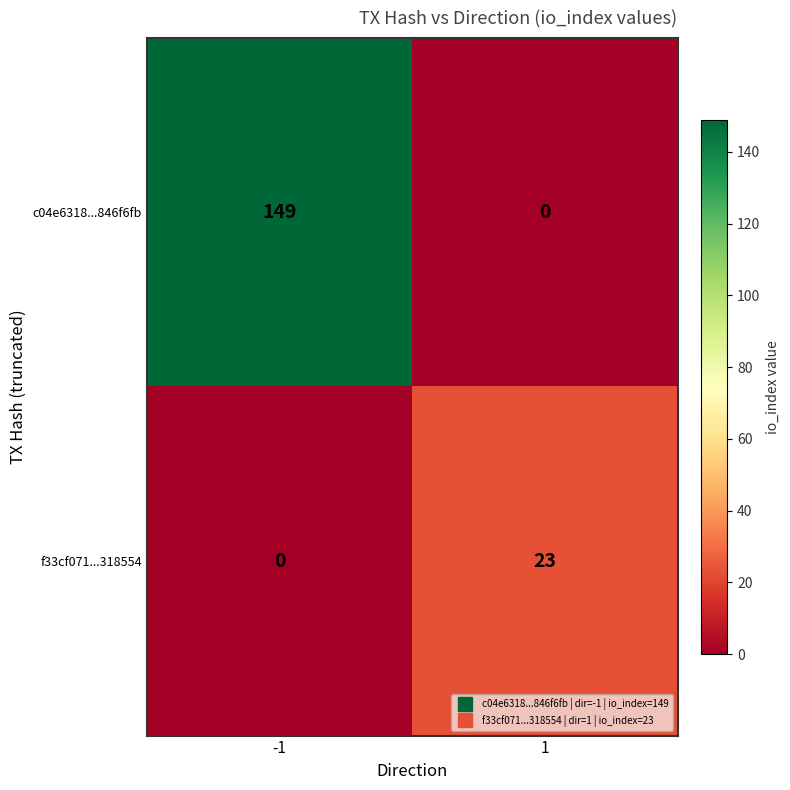

Which series has the largest range (max minus min)?

c04e6318...846f6fb